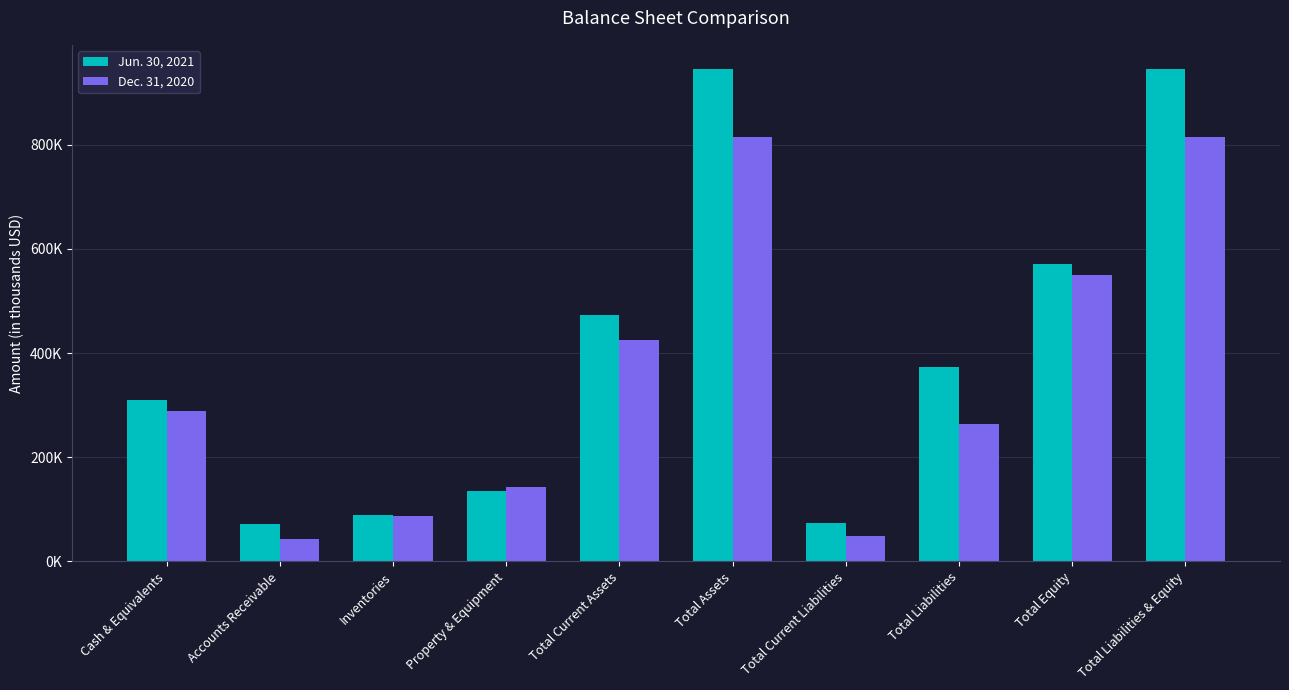

What is the difference between the highest and lowest values at Total Liabilities?

108.8